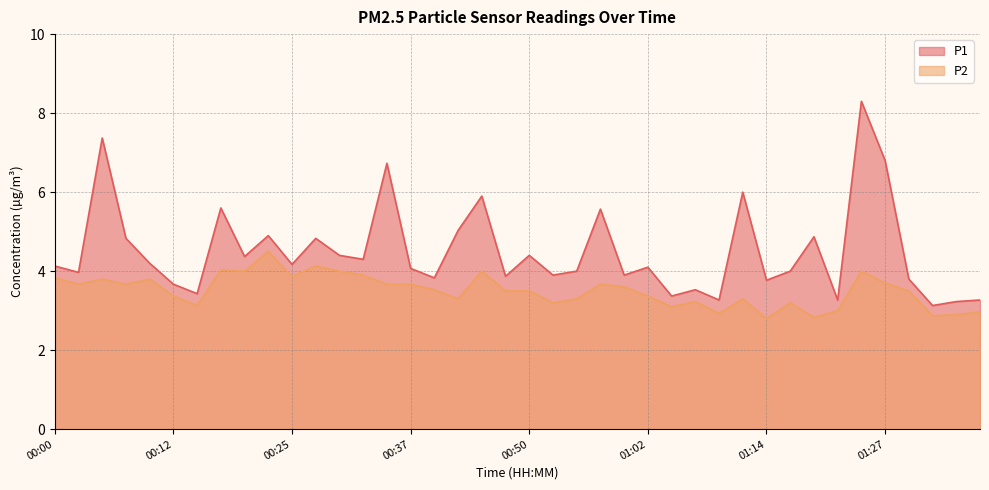

True or false: P1 and P2 cross at least once.

False